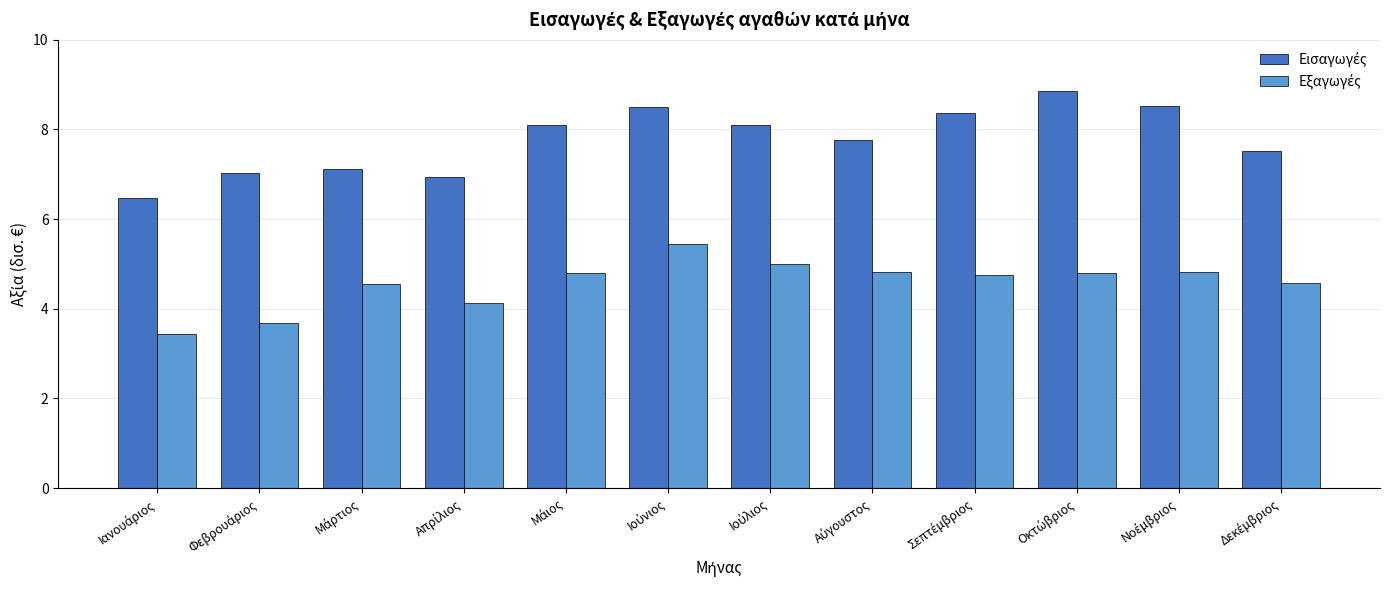

At how many categories does at least one series exceed 3?

12